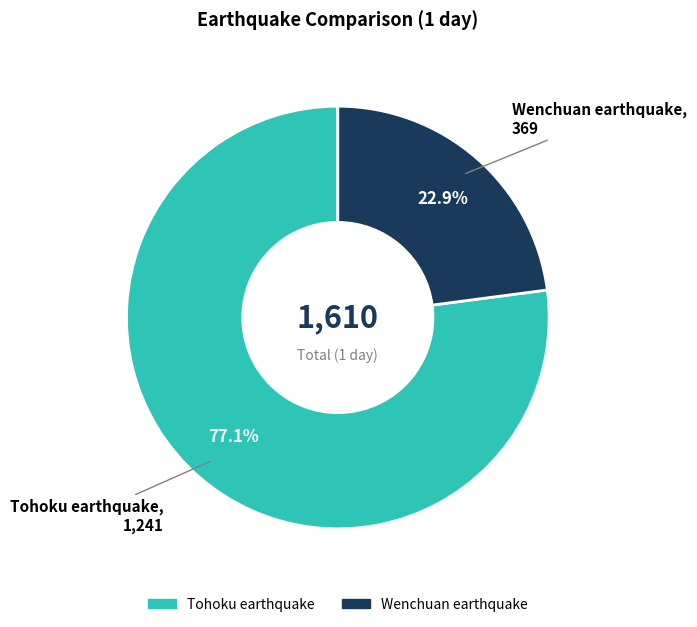

What is the smallest slice in the pie chart?

Wenchuan earthquake